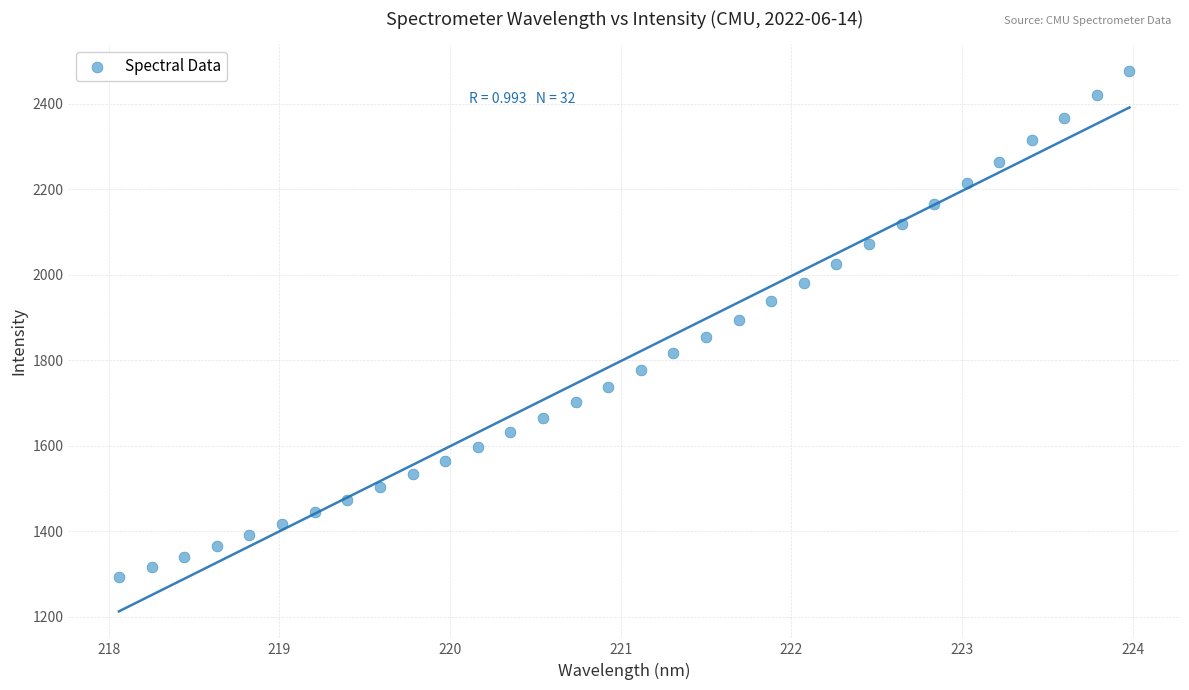

What is the range of X values (max minus min)?

5.9